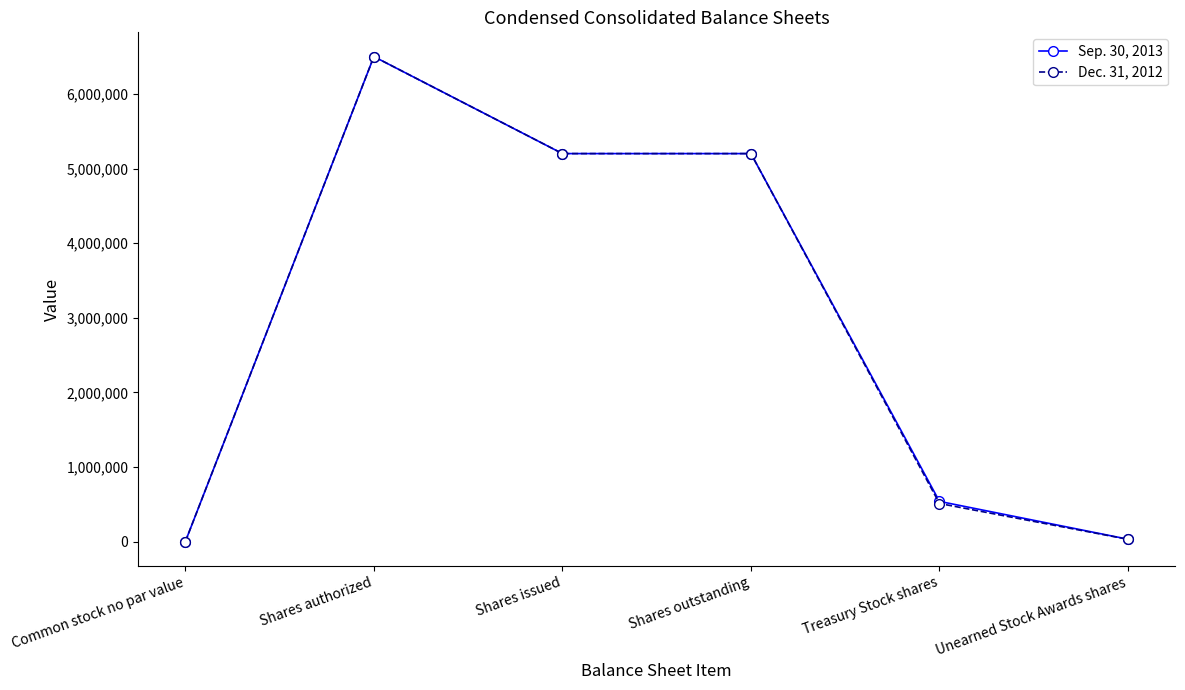

At which label does Dec. 31, 2012 reach its peak?

Shares authorized